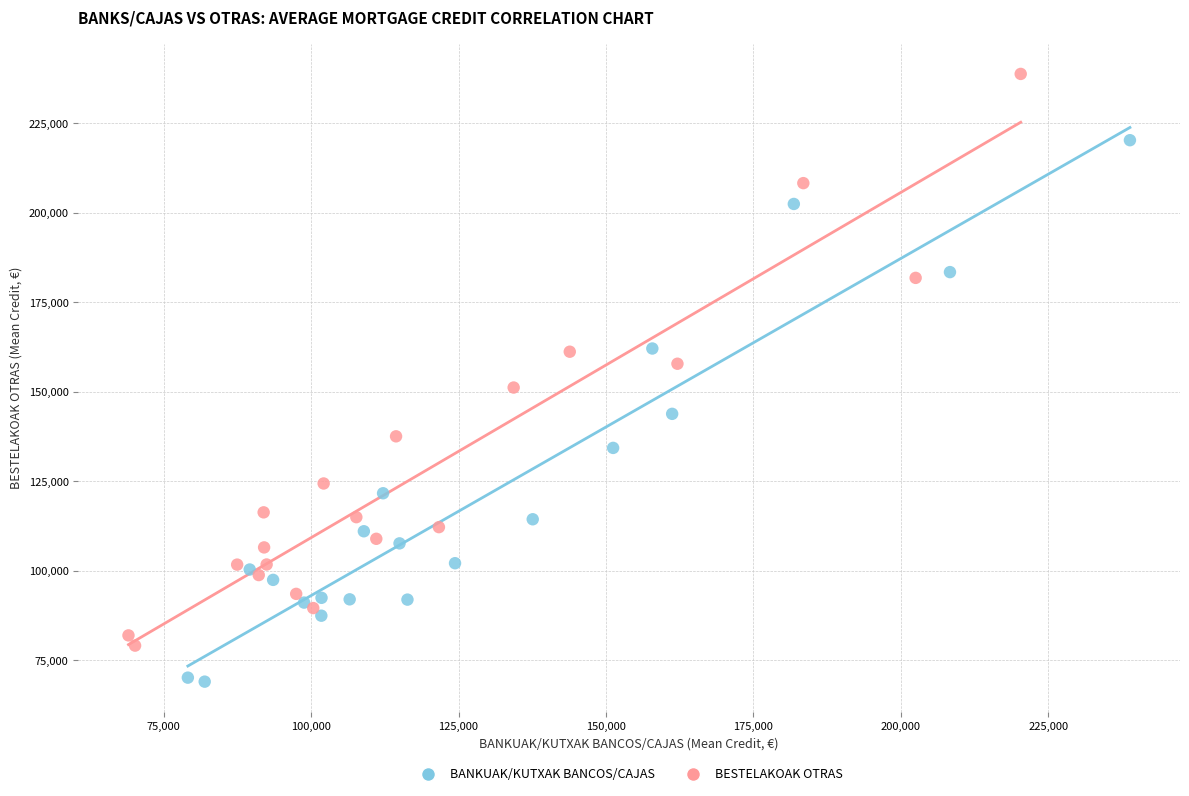

What are all the series names shown in the legend?

BANKUAK/KUTXAK BANCOS/CAJAS, BESTELAKOAK OTRAS